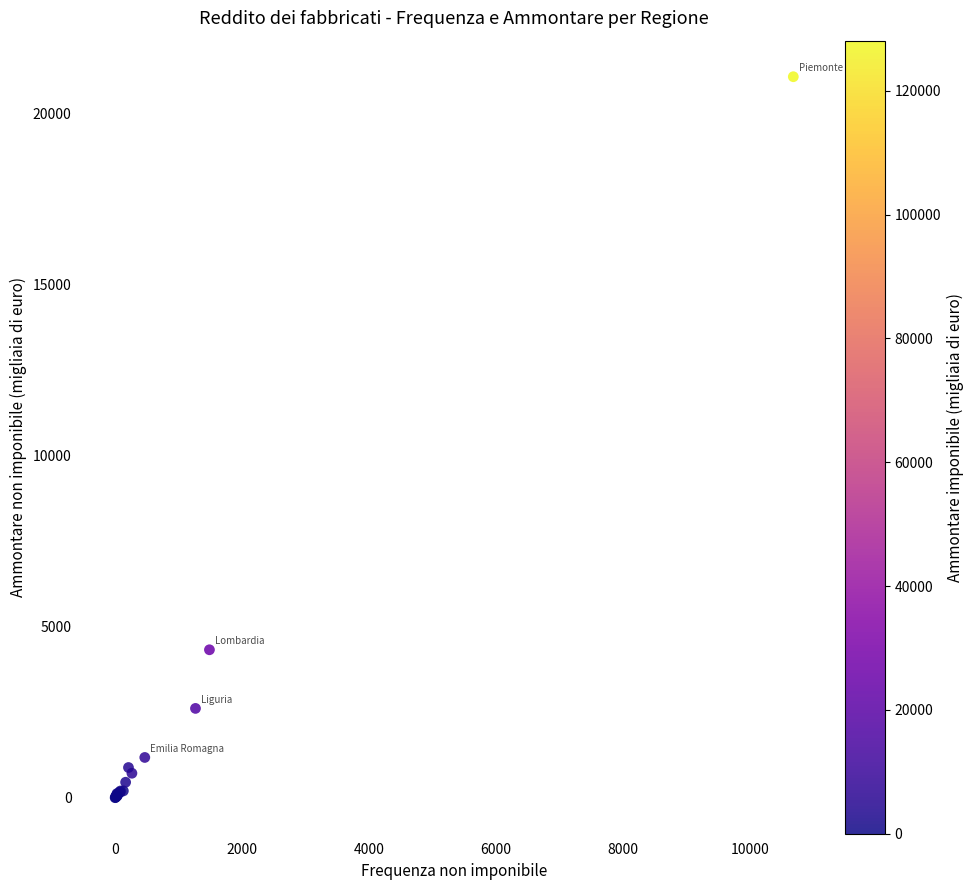

What Y value in the scatter plot is closest to 10531?

4321